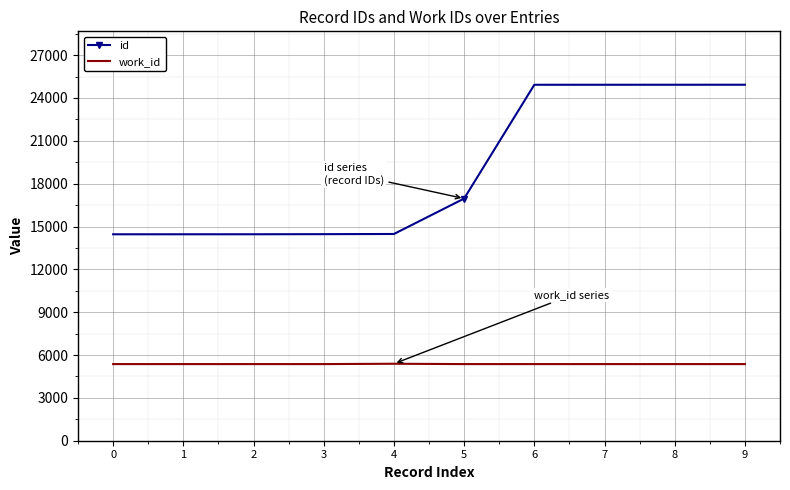

Between 5 and 9, which series saw the biggest shift?

id